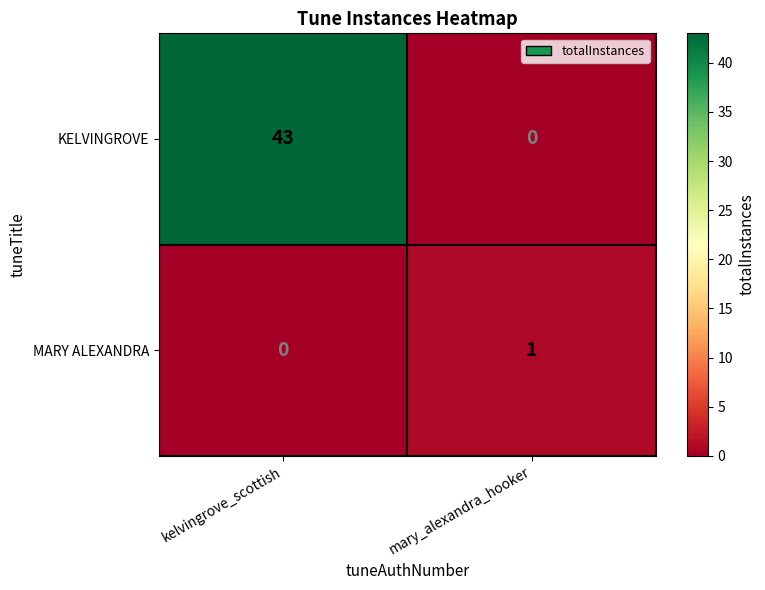

At which category does the chart reach its peak across all series?

kelvingrove_scottish